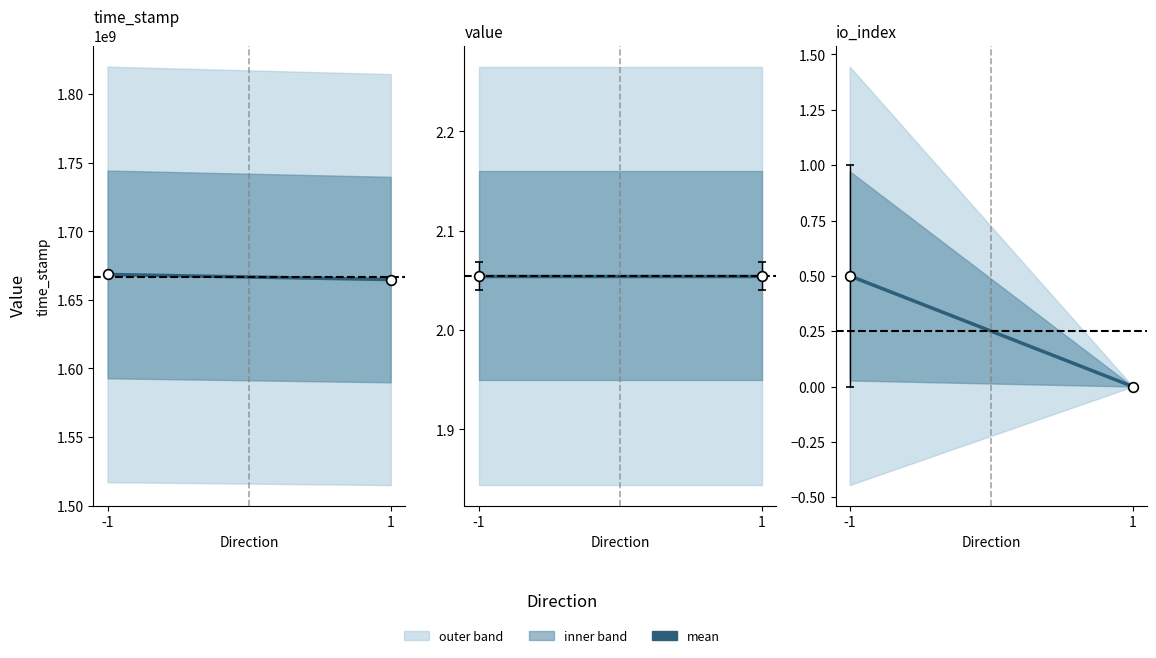

Which series has the largest total across all categories?

mean